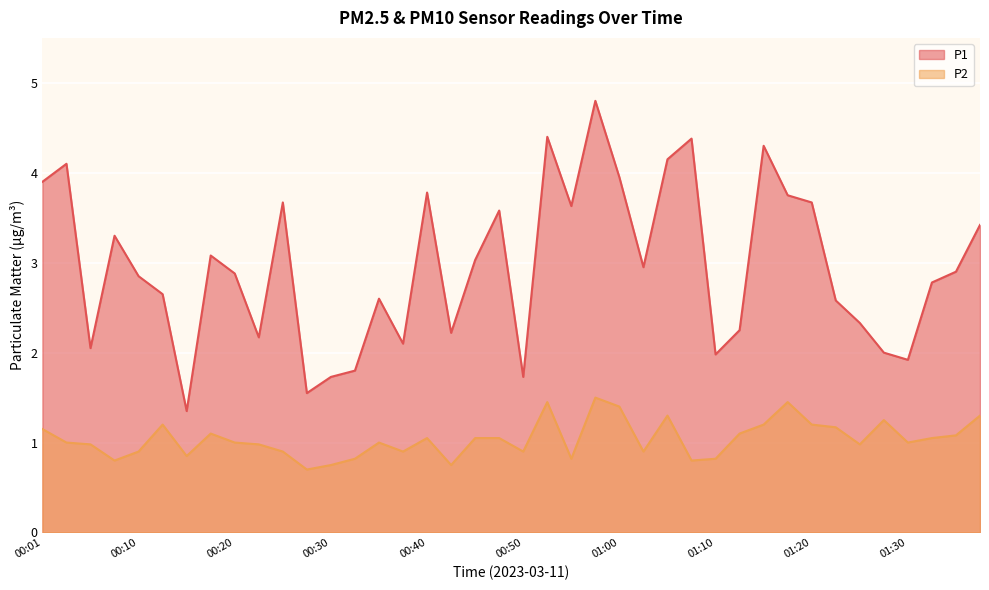

What position from the left is 01:05?

27